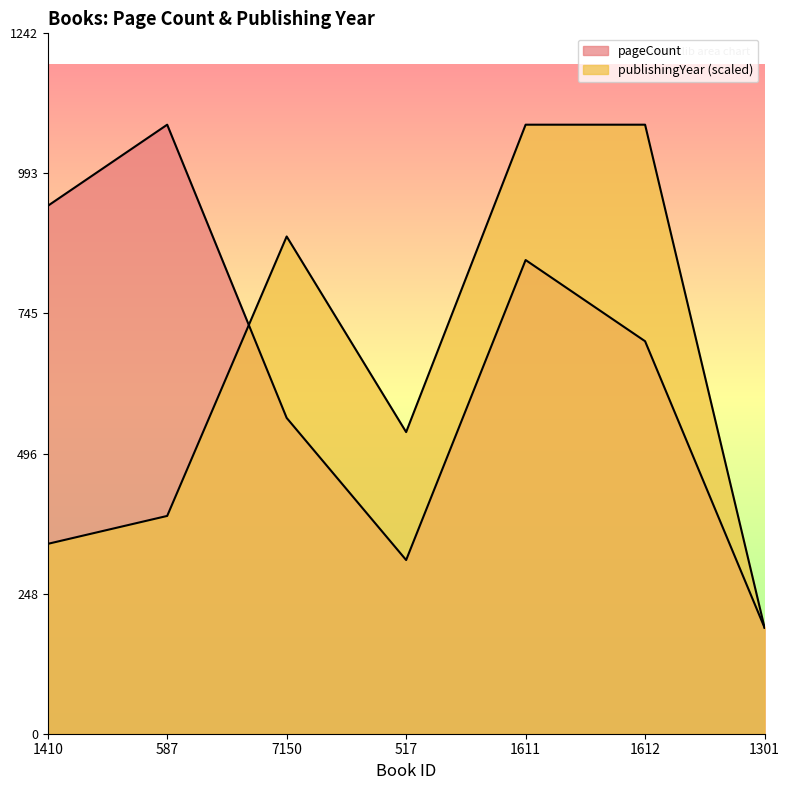

How many lines are shown in the chart?

2